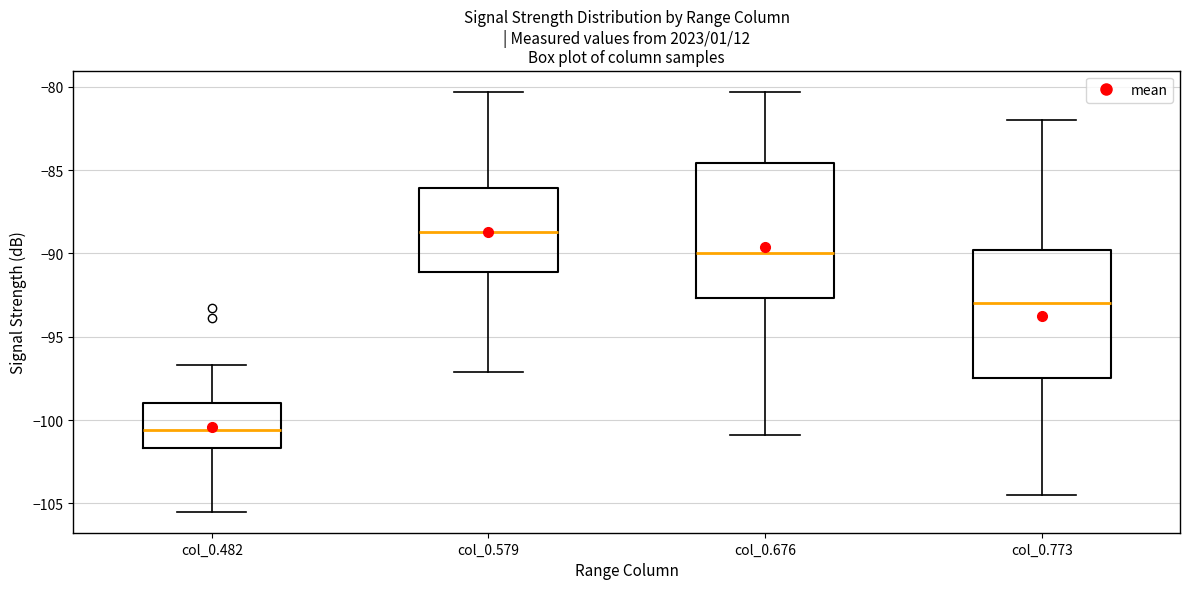

Where is the upper edge of the box for col_0.579 on the y-axis? The values are not printed on the chart, so give them approximately, as read against the axis.

-86.0